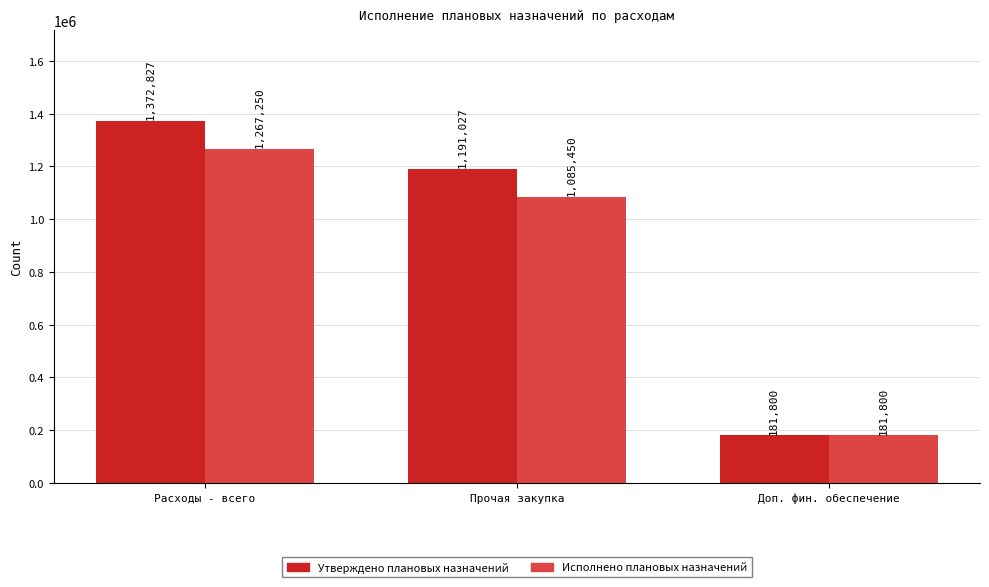

Rank the series by their average value, from lowest to highest.

Исполнено плановых назначений, Утверждено плановых назначений